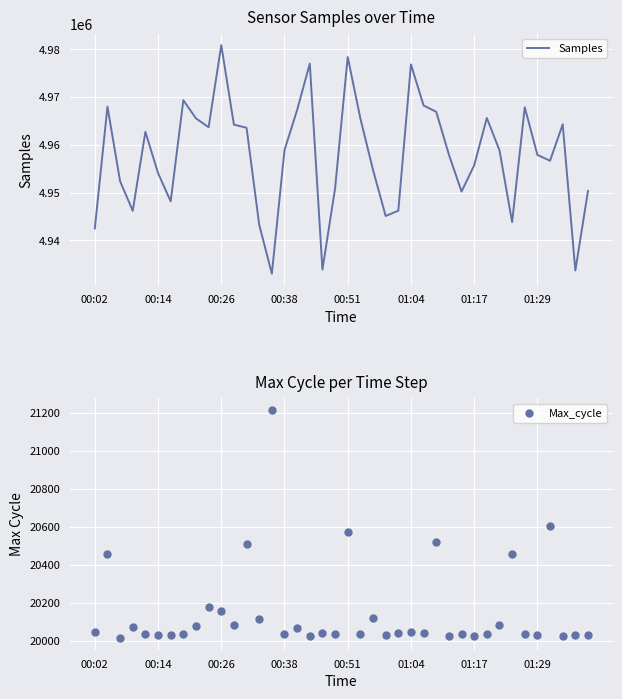

What is the total value across all series at 39?

4970376